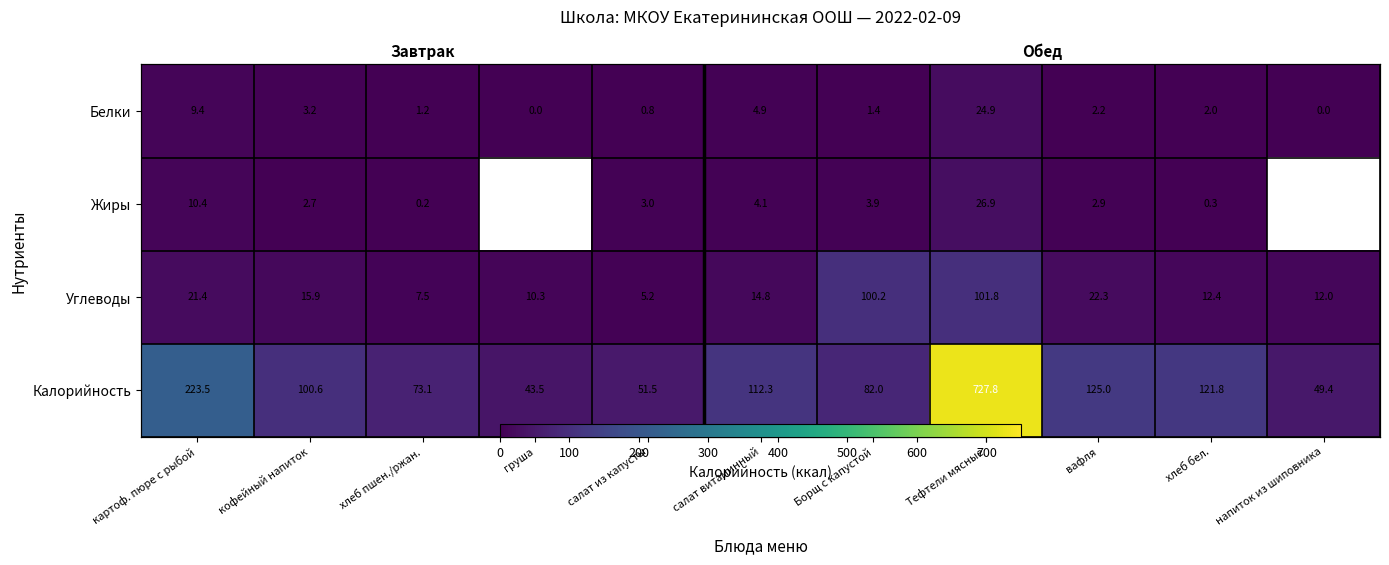

Where does the Белки series first go above 2?

картоф. пюре с рыбой